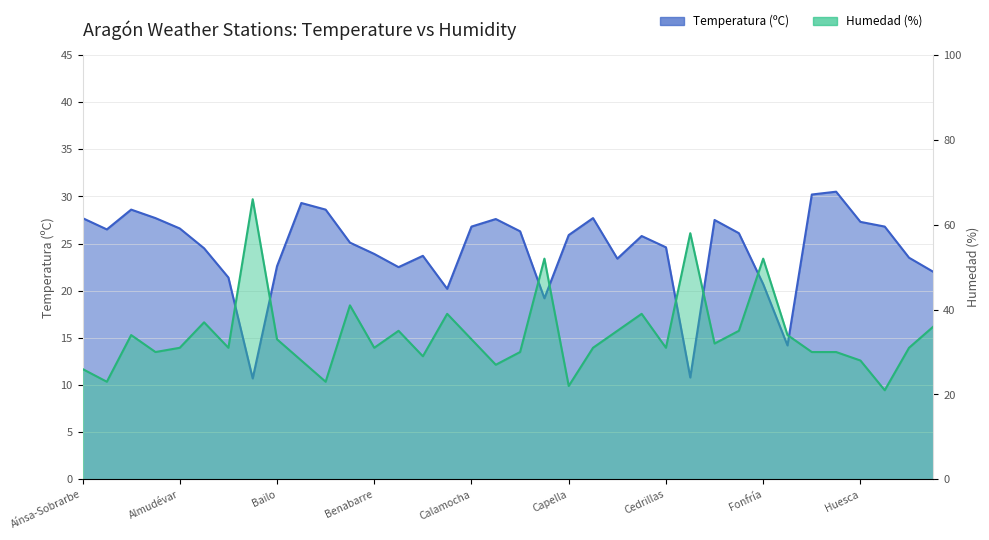

What is the total value across all series at Daroca?

59.5